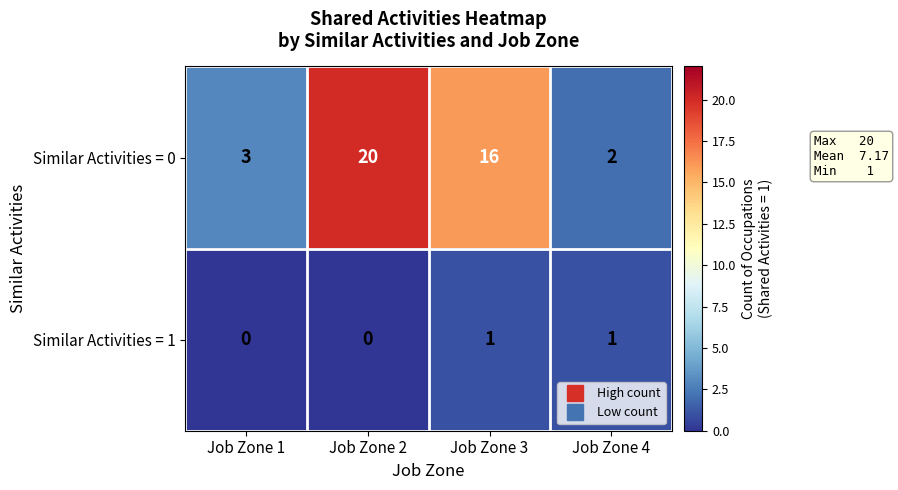

Which label corresponds to the largest value in the chart?

Job Zone 2